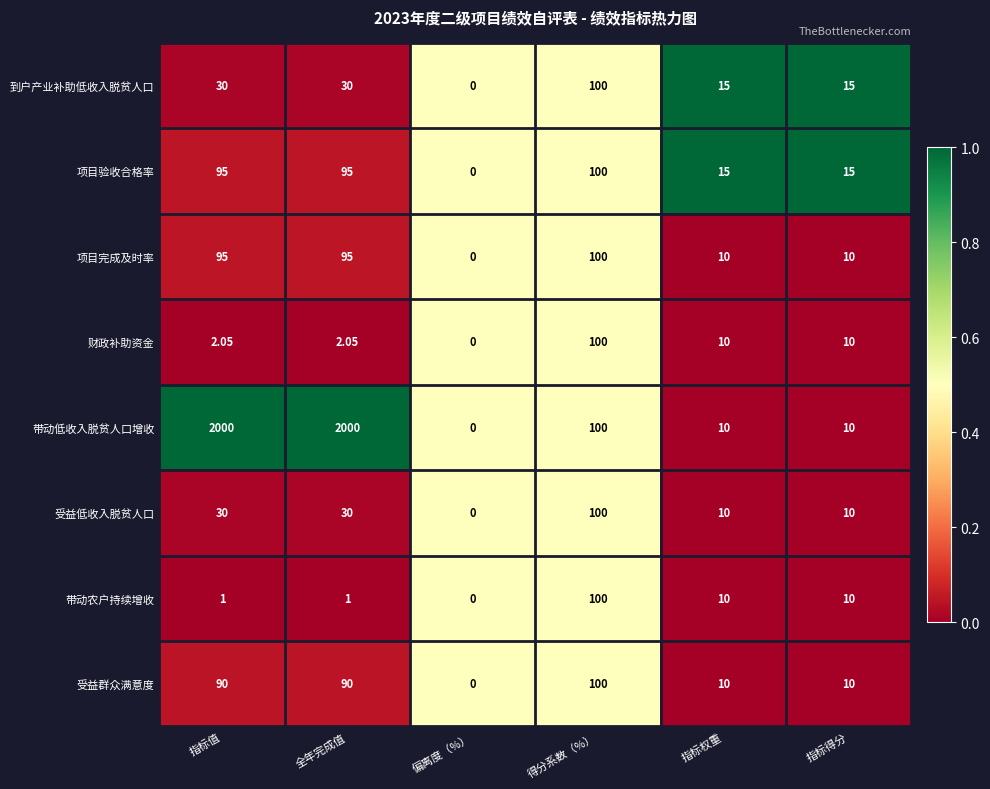

Which label corresponds to the smallest value in the chart?

偏离度（%）